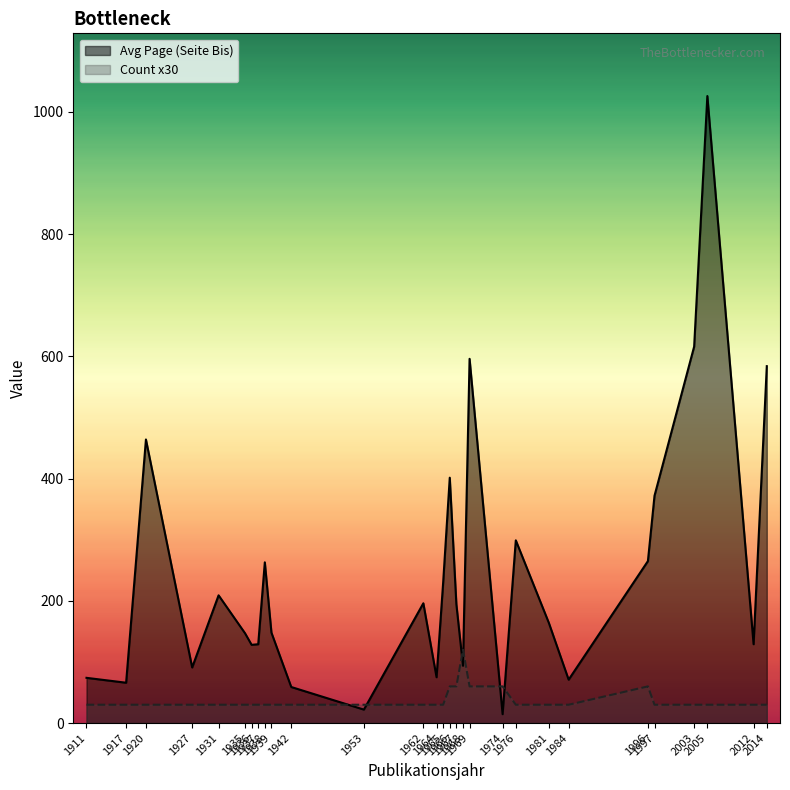

Rank the series by their average value, from highest to lowest.

Avg Page (Seite Bis), Count x30